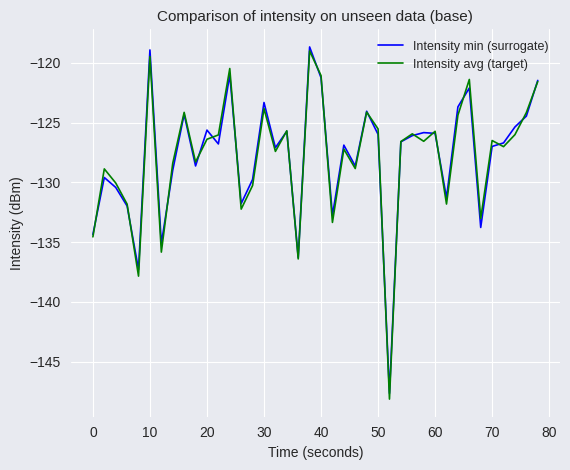

What is the lowest value of the Intensity min (surrogate) series?

-147.7